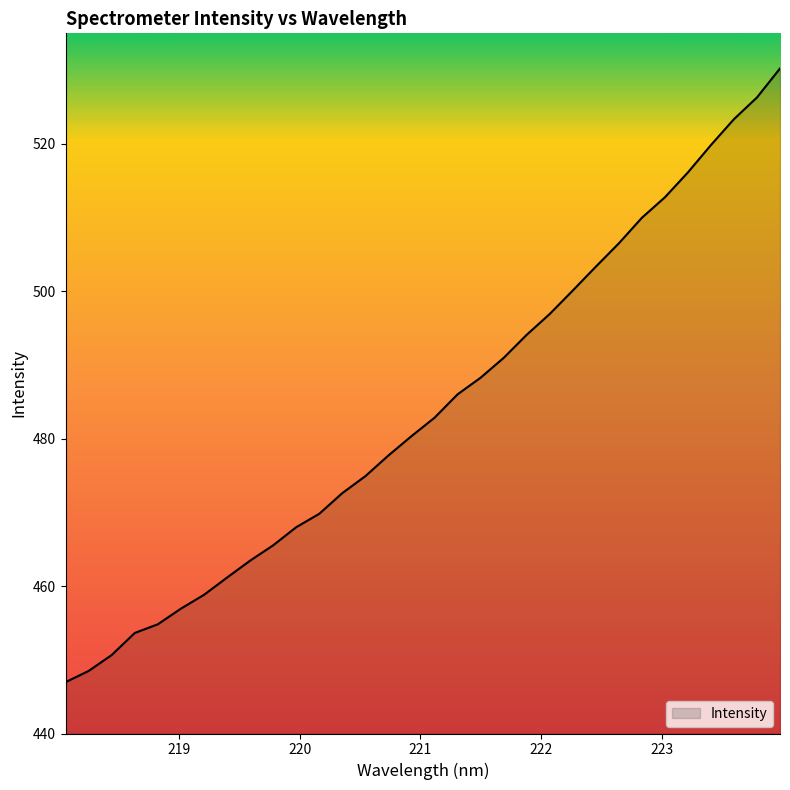

What is the difference between the maximum and minimum values?

83.3